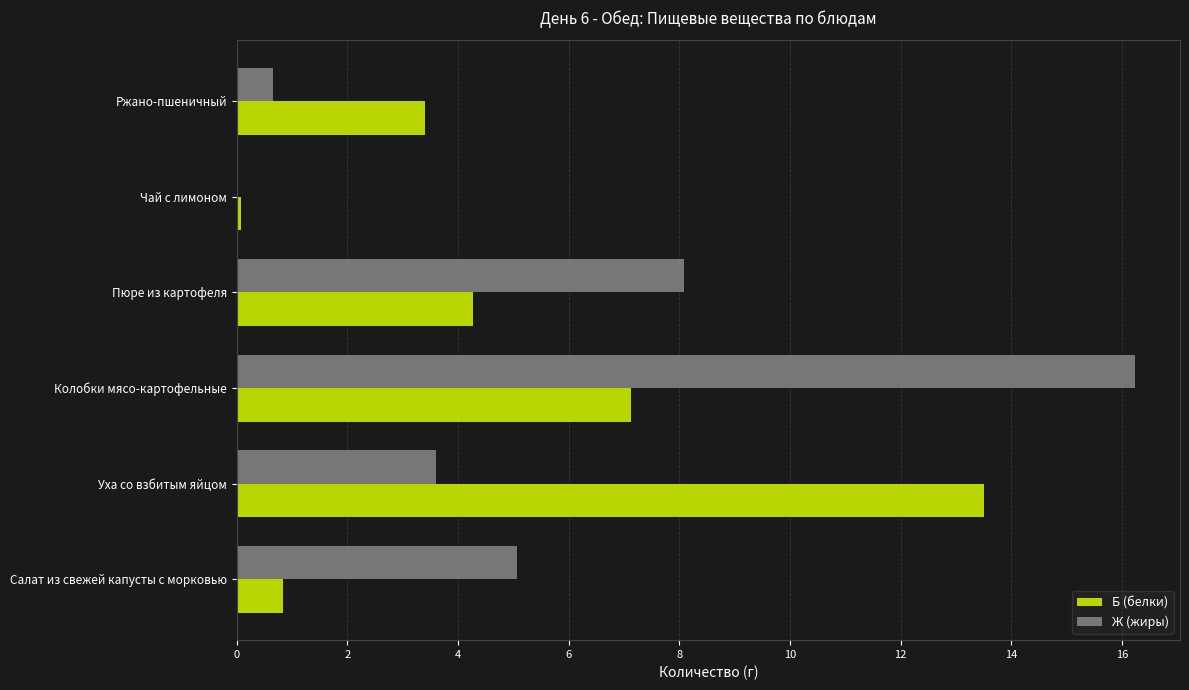

The value of Ж (жиры) at Чай с лимоном is 0.0. True or false?

True